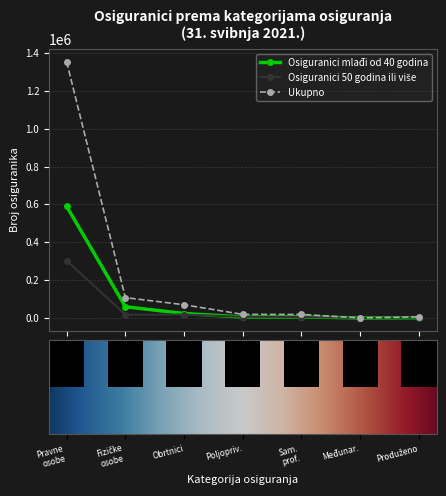

How many data points in Osiguranici mlađi od 40 godina are less than 5457?

3